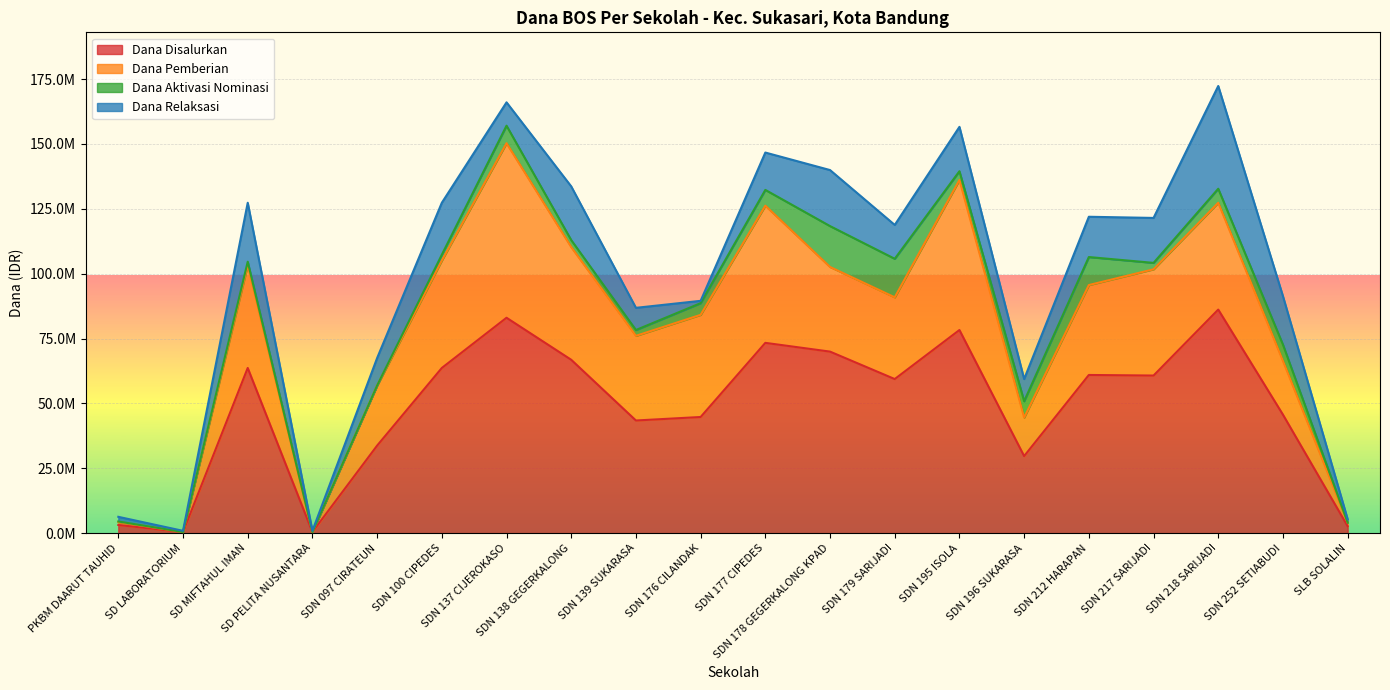

How many lines are shown in the chart?

4